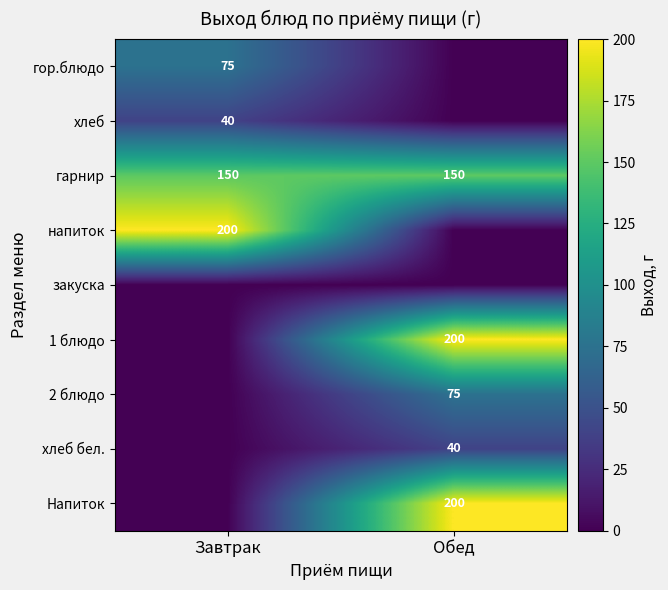

What is the sum of the гарнир values at Обед and Завтрак?

300